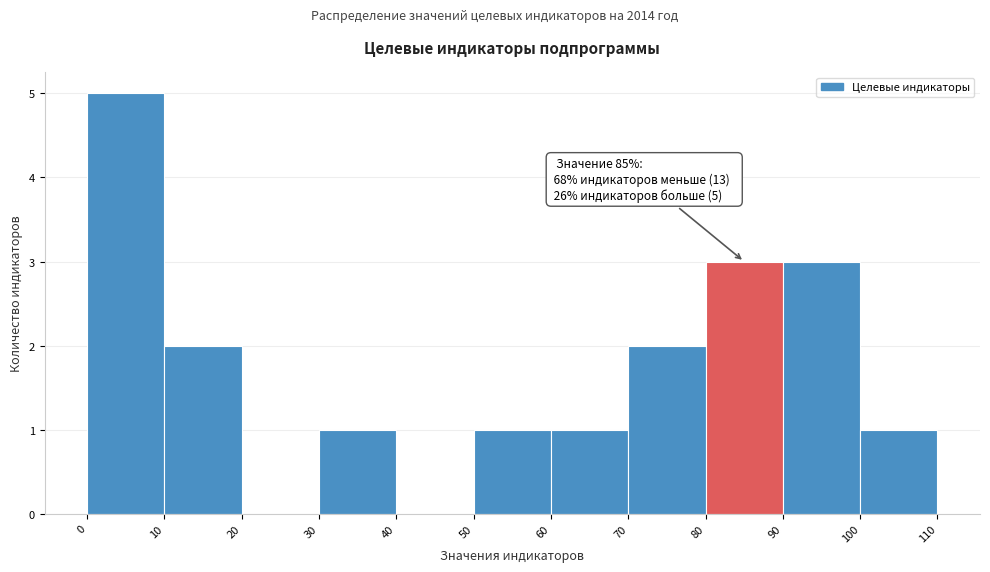

Which range on the x-axis has the tallest bar?

0 to 10